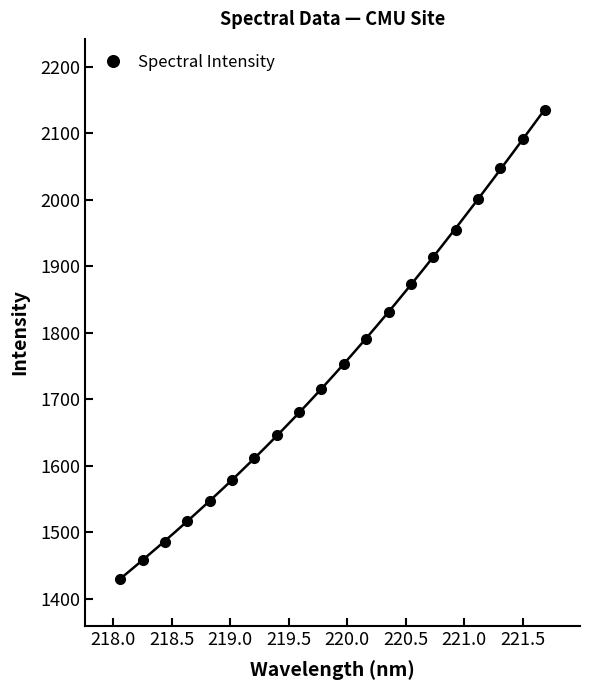

What is the value of the Spectral Intensity point at the 16th from the left?

1954.8